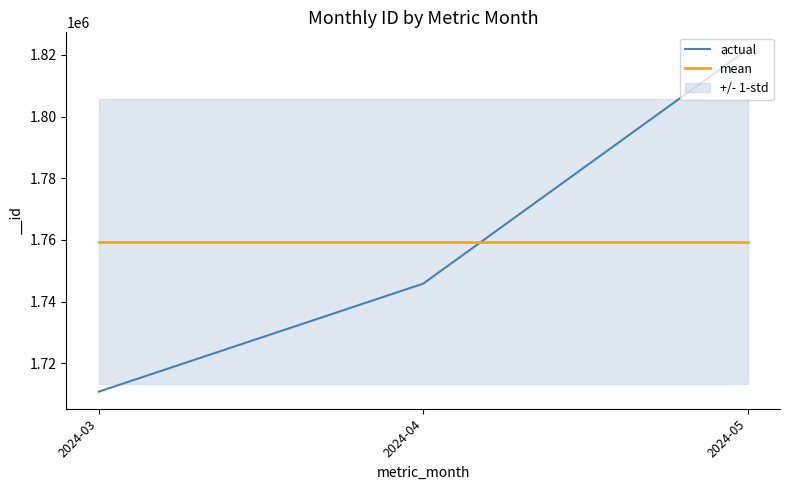

What is the difference between the maximum and minimum values in the actual series?

110999.0